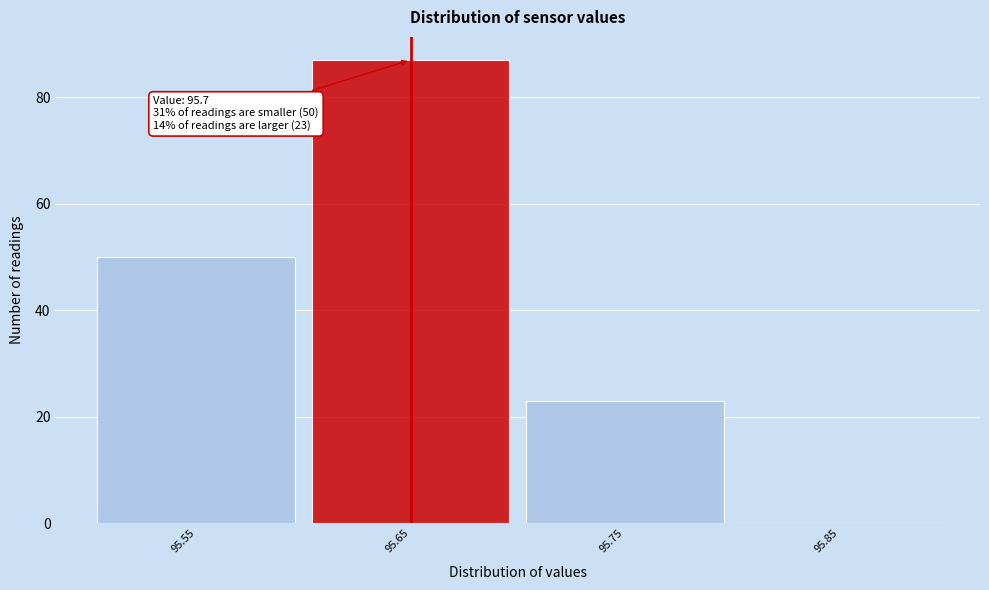

Reading left to right, extract all data points from this chart.

95.55=50	95.65=87	95.75=23	95.85=0